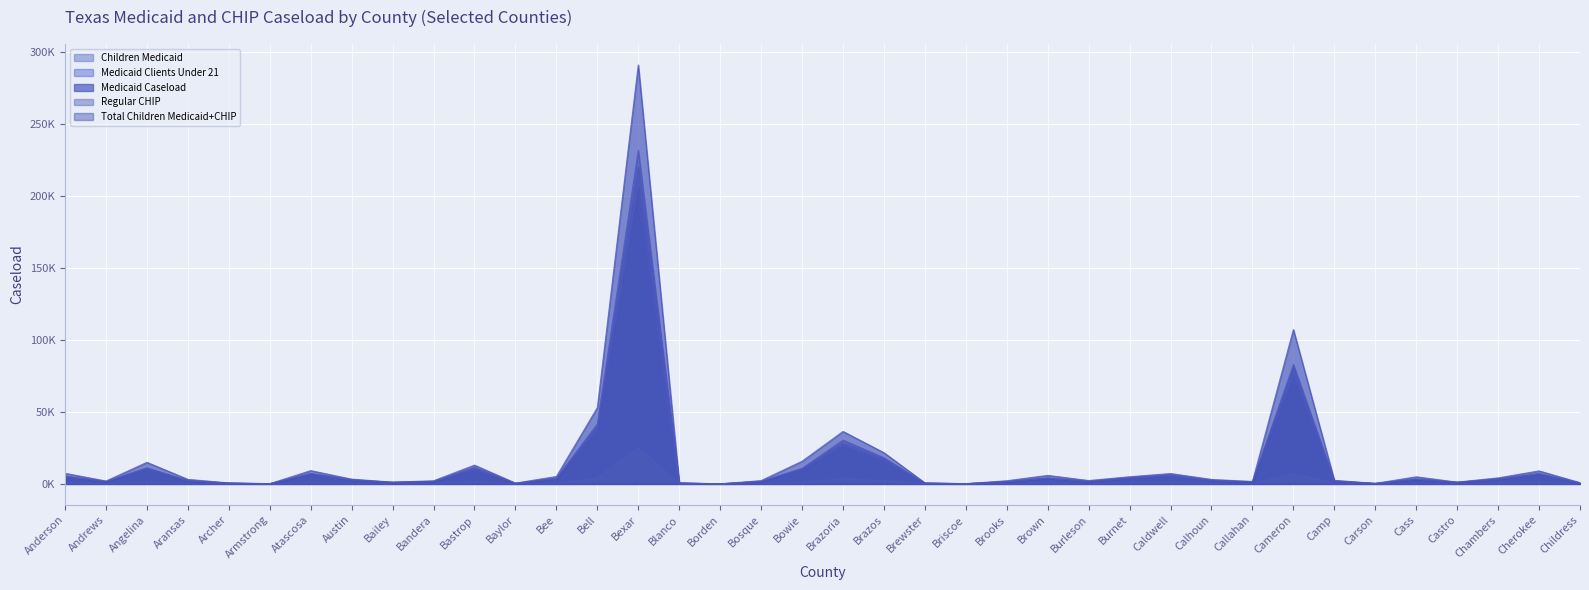

What is the difference between the Medicaid Clients Under 21 values at Atascosa and Brooks?

5451.2